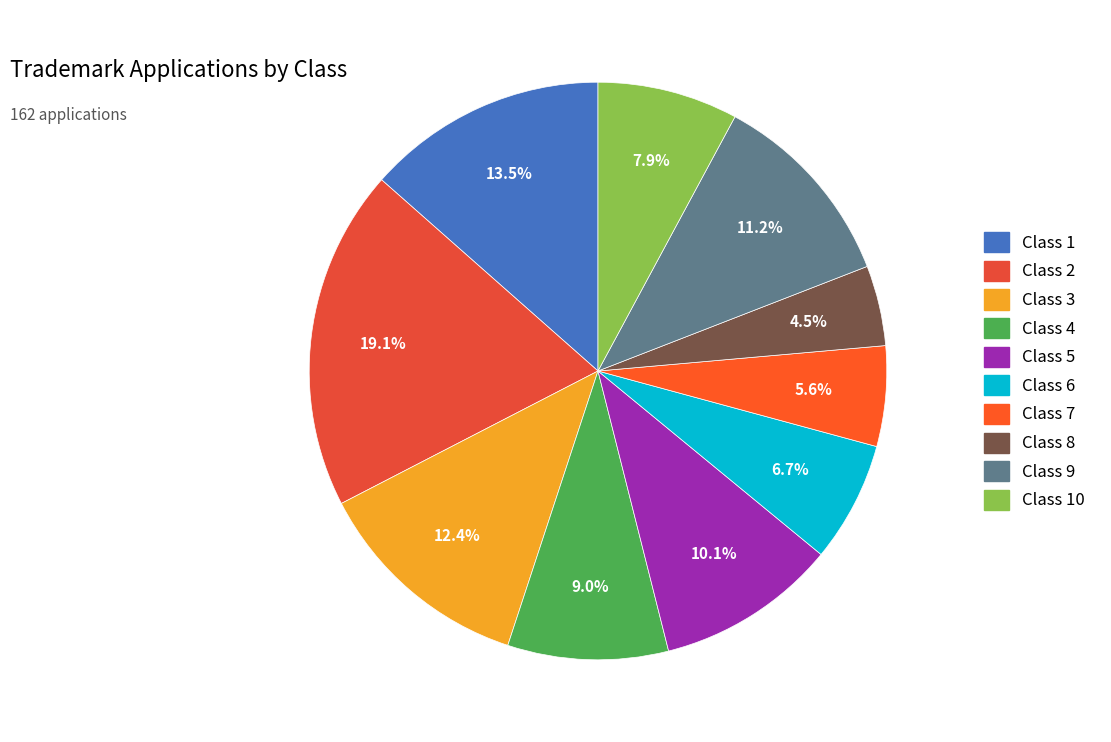

How many slices are in this pie chart?

10